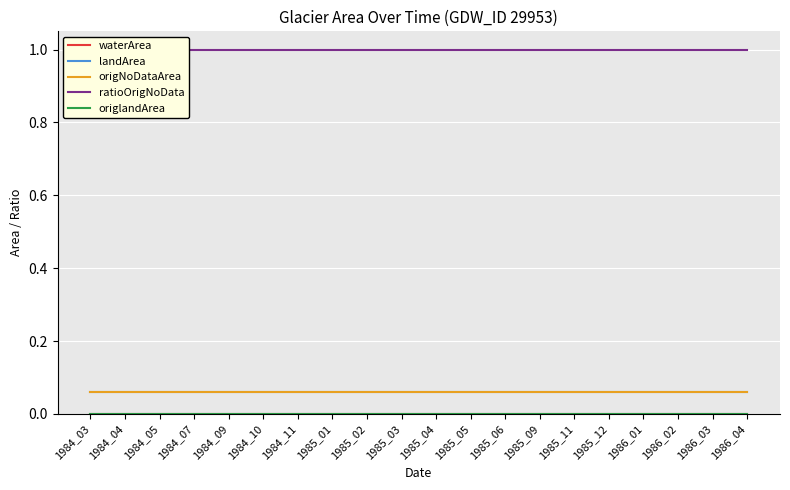

True or false: landArea and origlandArea cross at least once.

False